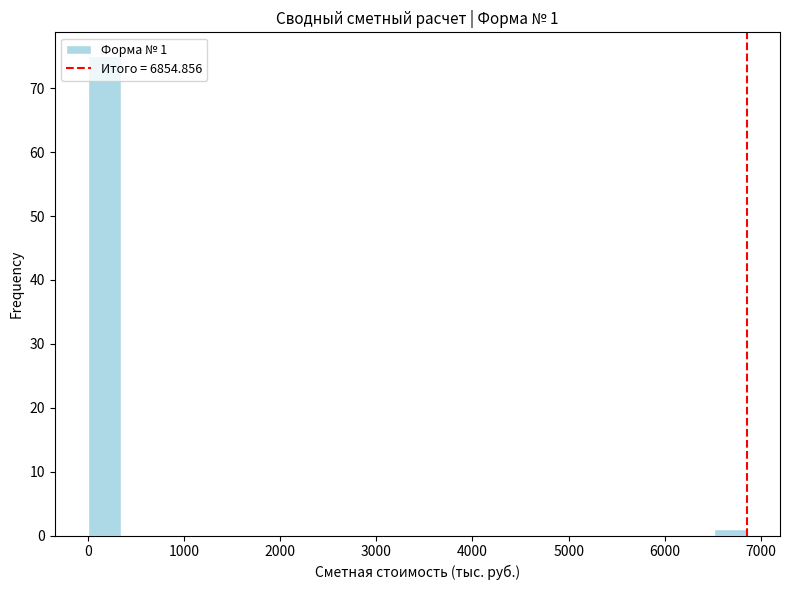

Read against the x-axis, roughly where is the centre of the tallest bar?

200